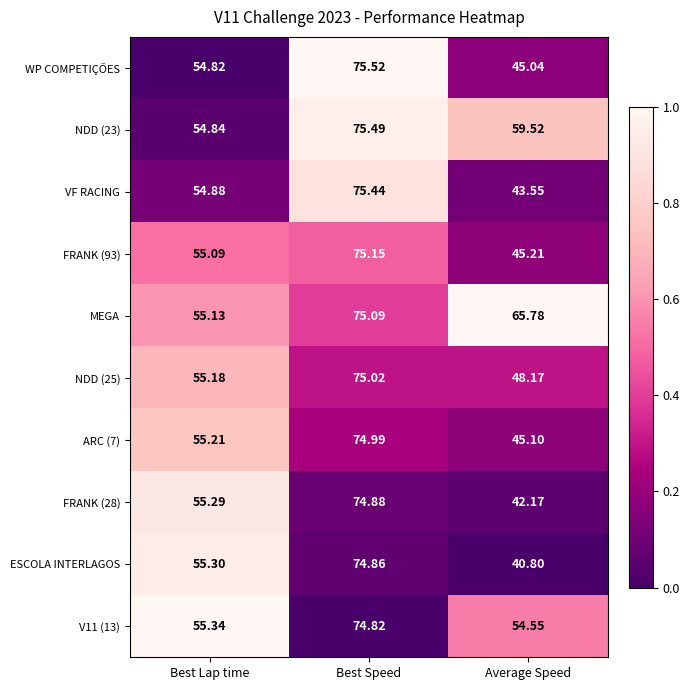

Where does the NDD (25) series first go above 55?

Best Lap time